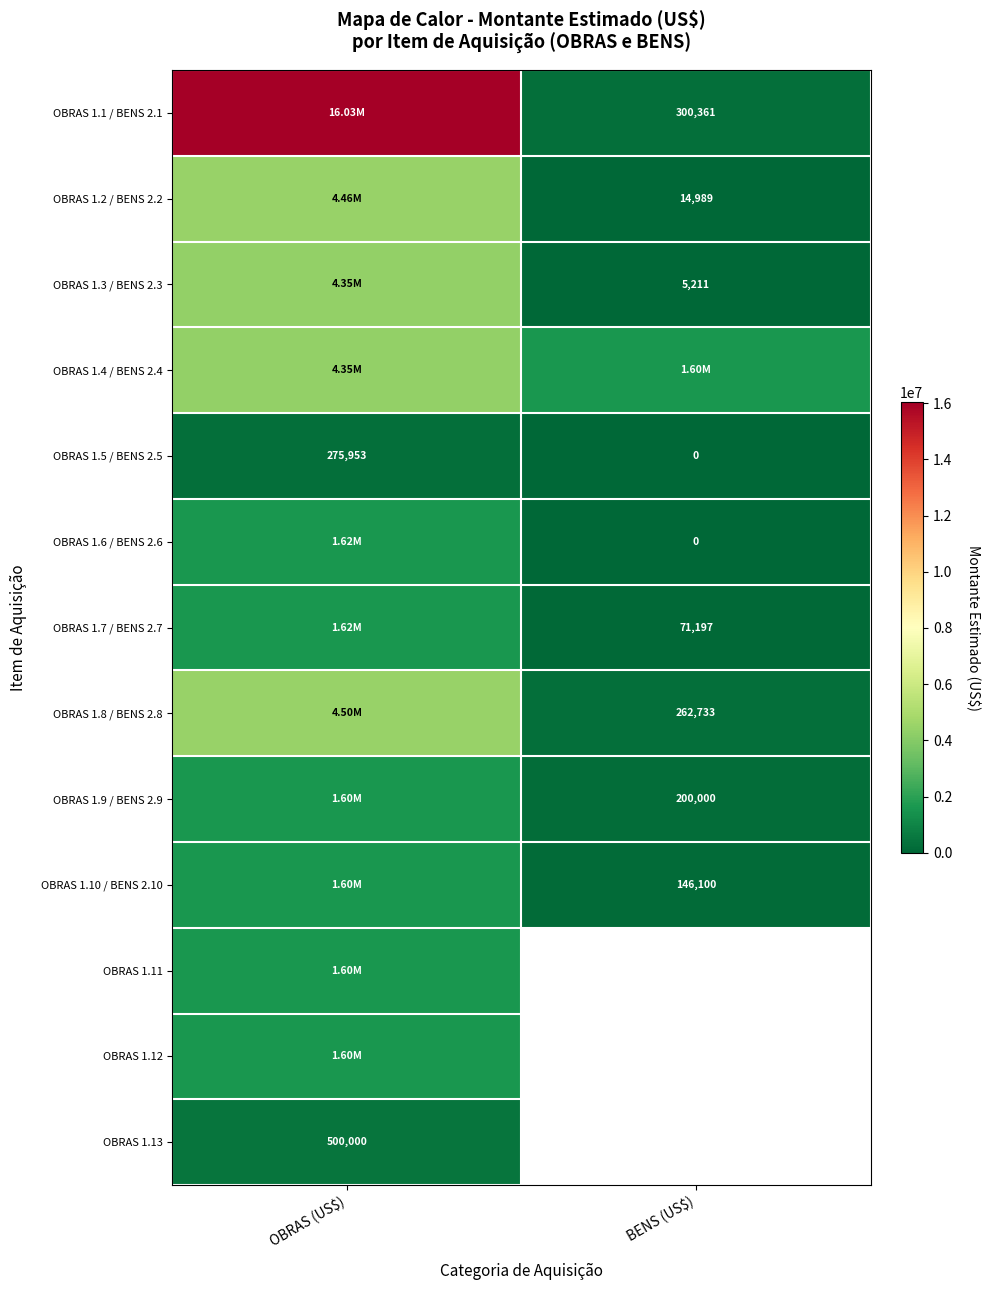

How many values in the OBRAS 1.5 / BENS 2.5 series are below 275953?

1